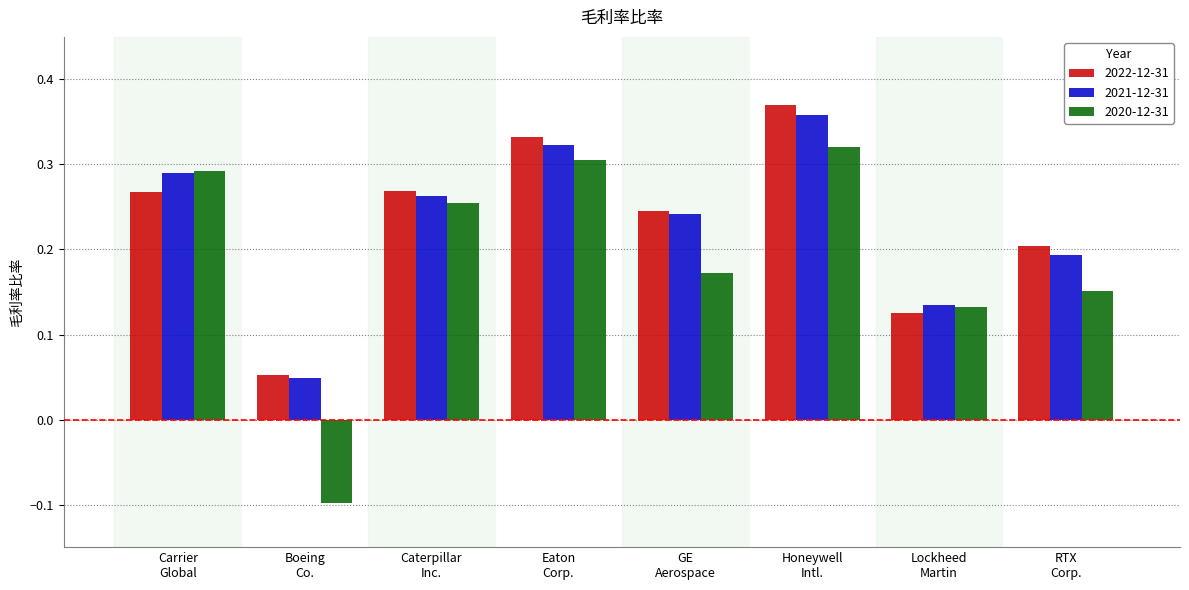

Which series has the largest range (max minus min)?

2020-12-31